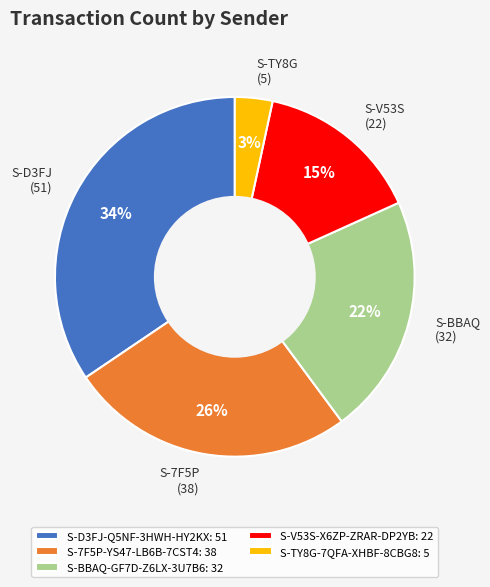

How many segments does this pie chart have?

5